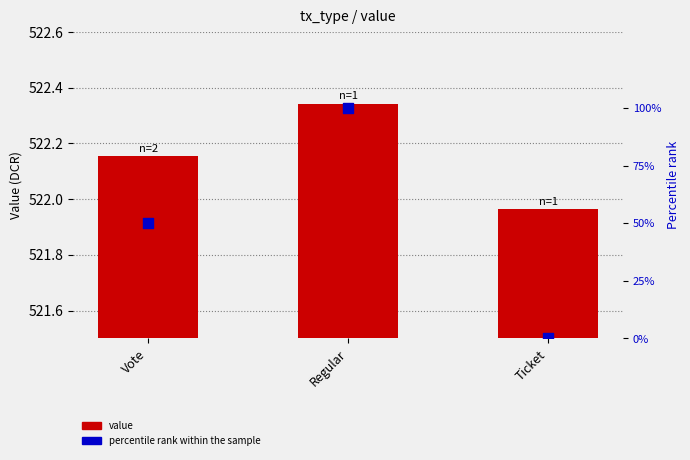

At which category is the sum across all series the highest?

Regular